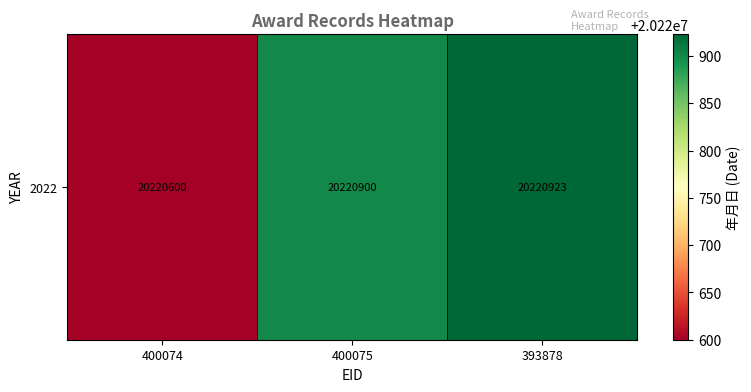

What is the difference between the maximum and second lowest values?

23